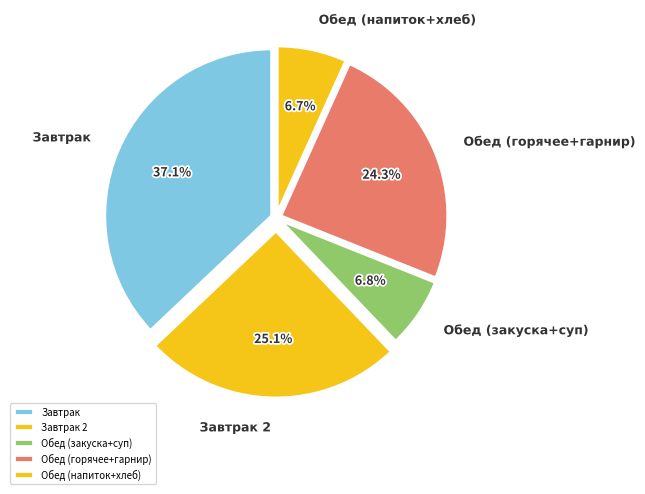

Does any single category account for the majority?

No